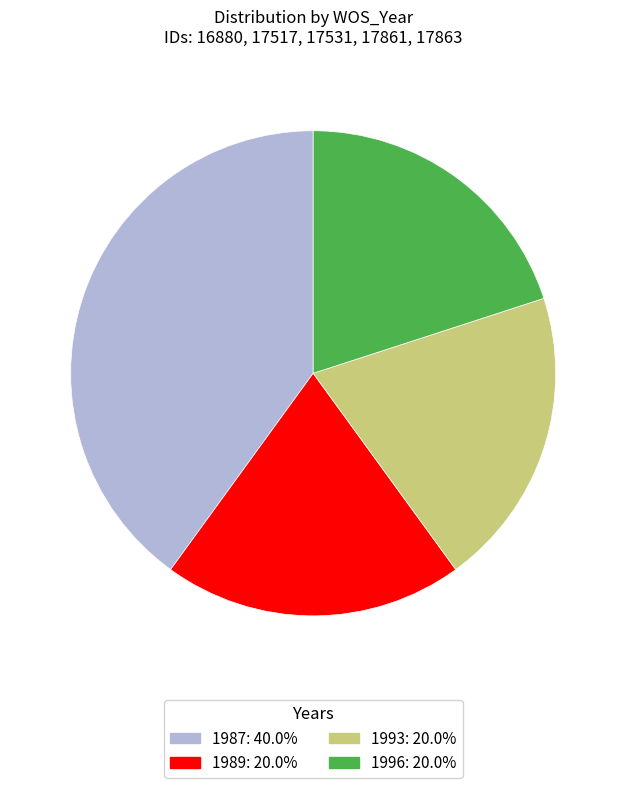

Is there a majority slice in this chart?

No